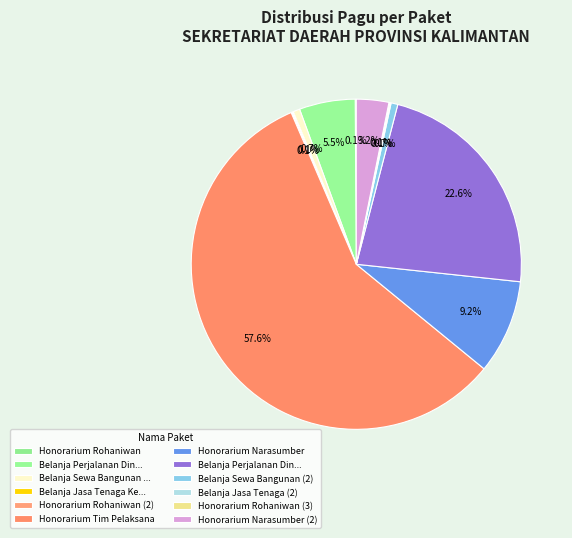

Which category has the smallest portion of the pie?

Honorarium Rohaniwan